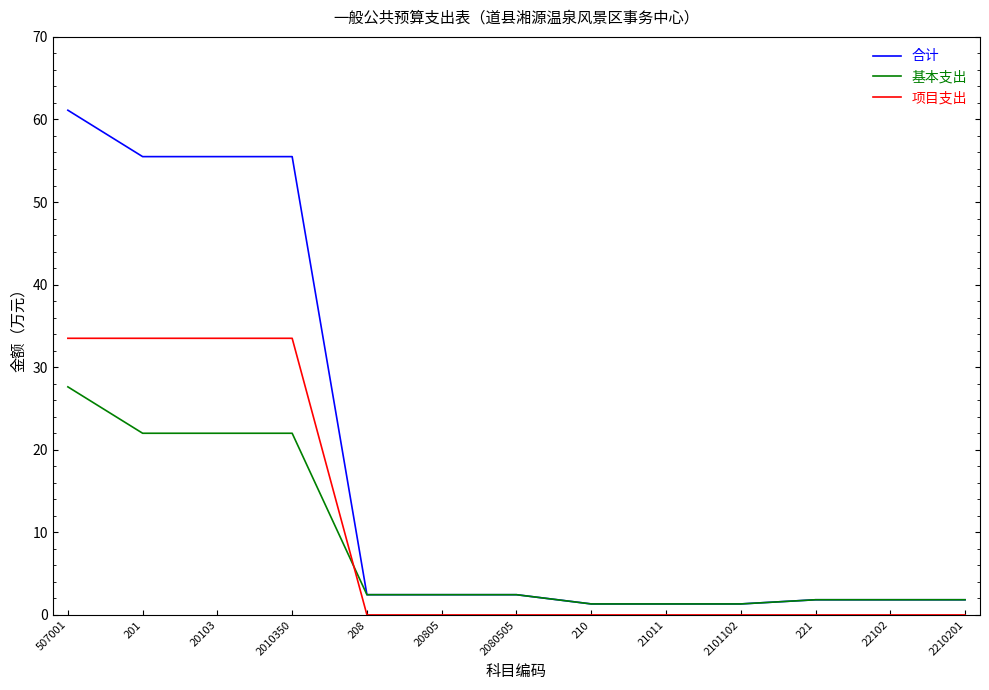

At which category does the chart reach its peak across all series?

507001